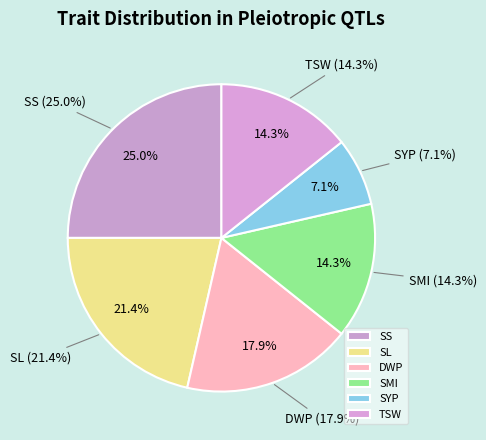

Is SYP the majority of the pie?

No